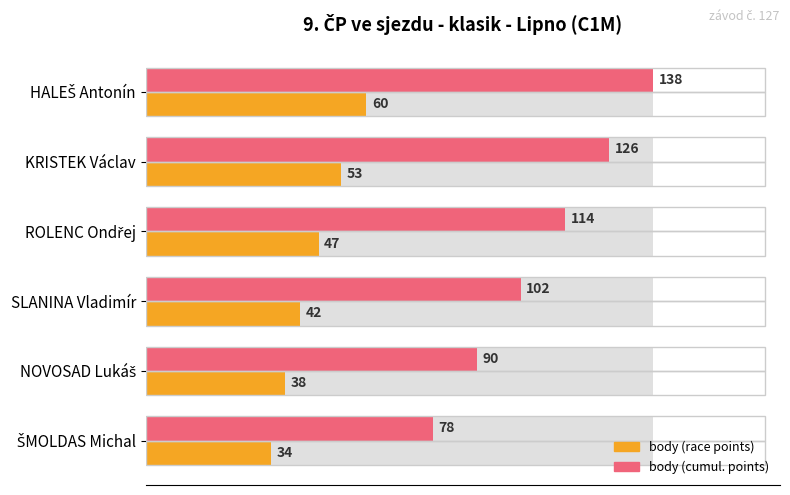

Rank the series at SLANINA Vladimír from lowest to highest value.

body (race points), body (cumul. points)